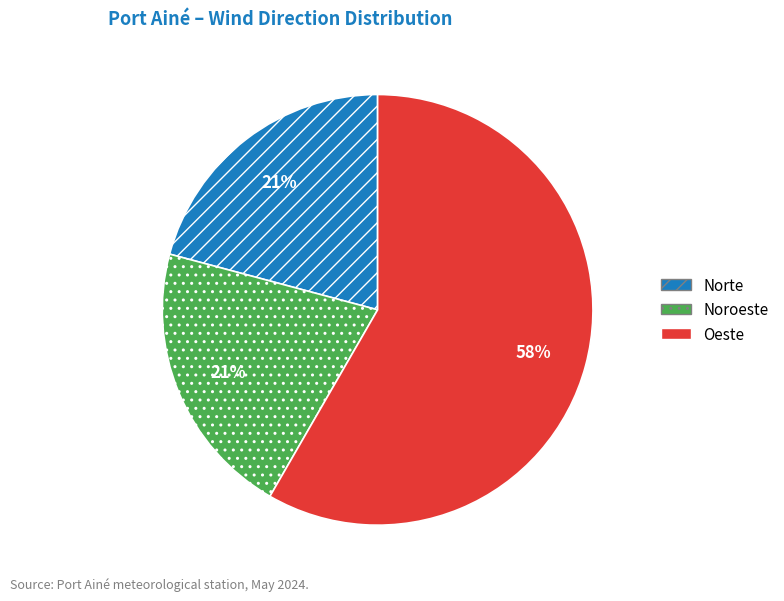

The Norte slice represents 49% of the pie. True or false?

False